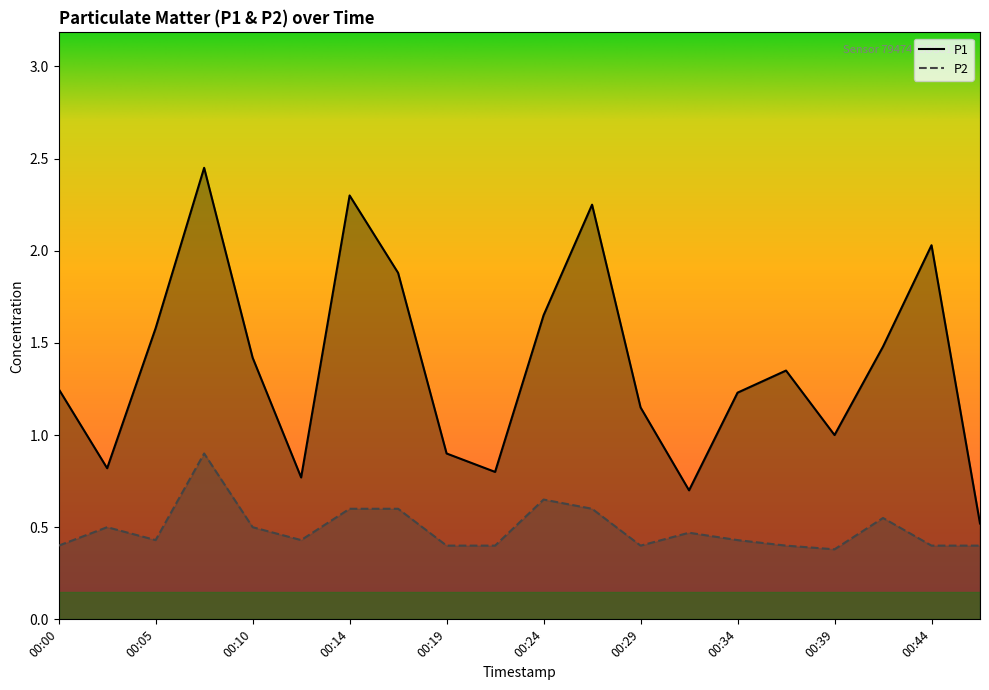

How many lines are shown in the chart?

2